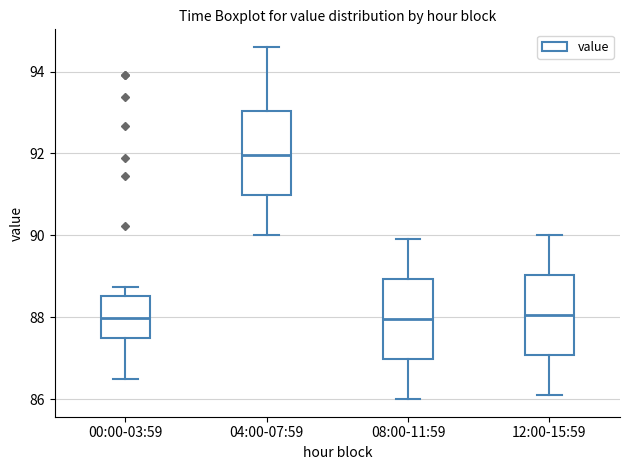

Reading left to right, read every box against the y-axis: the position of its median line, the range the box covers, and the ends of its whiskers. The values are not printed on the chart, so give them approximately, as read against the axis.

00:00-03:59: median 88.0, box 87.6 to 88.6, whiskers 86.4 to 88.8
04:00-07:59: median 92.0, box 91.0 to 93.0, whiskers 90.0 to 94.6
08:00-11:59: median 88.0, box 87.0 to 89.0, whiskers 86.0 to 90.0
12:00-15:59: median 88.0, box 87.0 to 89.0, whiskers 86.2 to 90.0